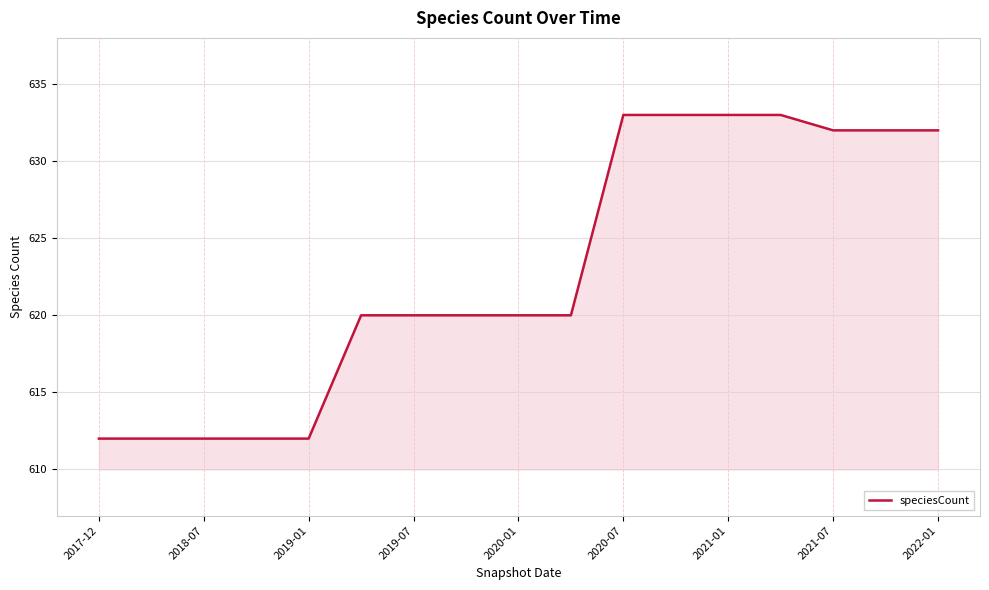

What is the smallest value displayed?

612